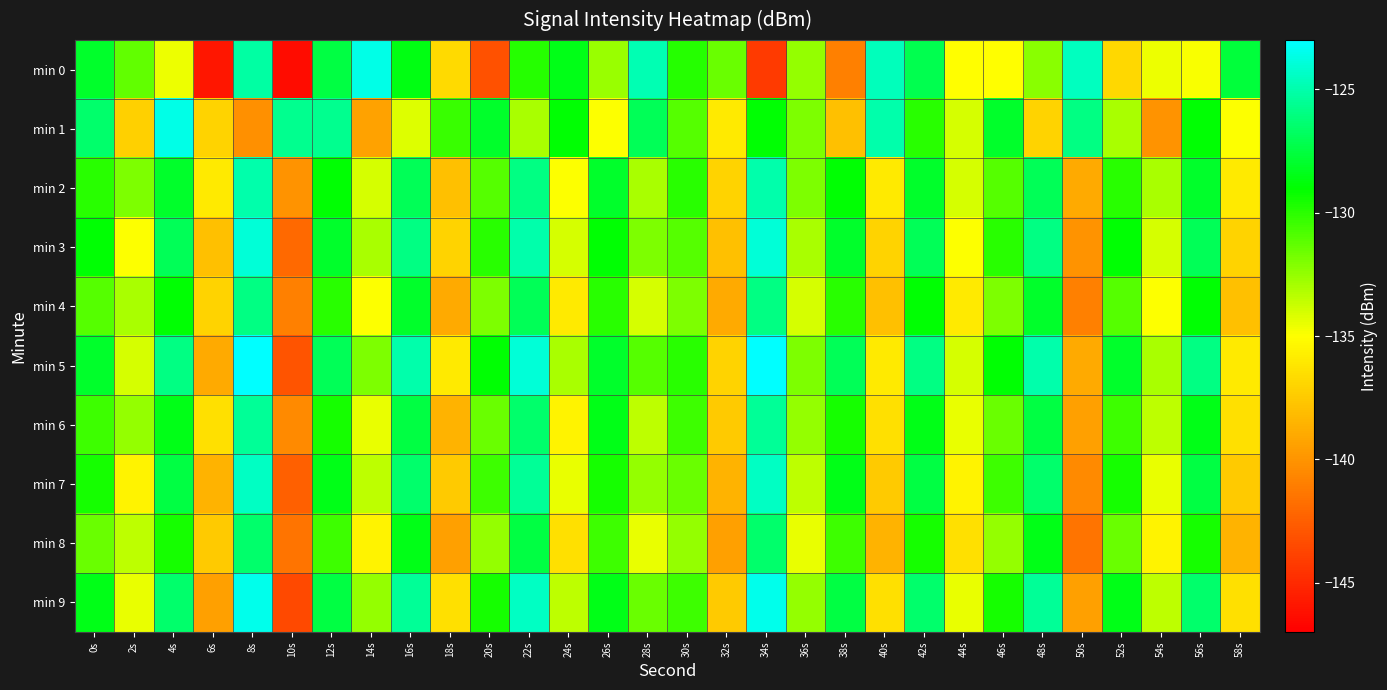

Which series has the largest total across all categories?

min 5